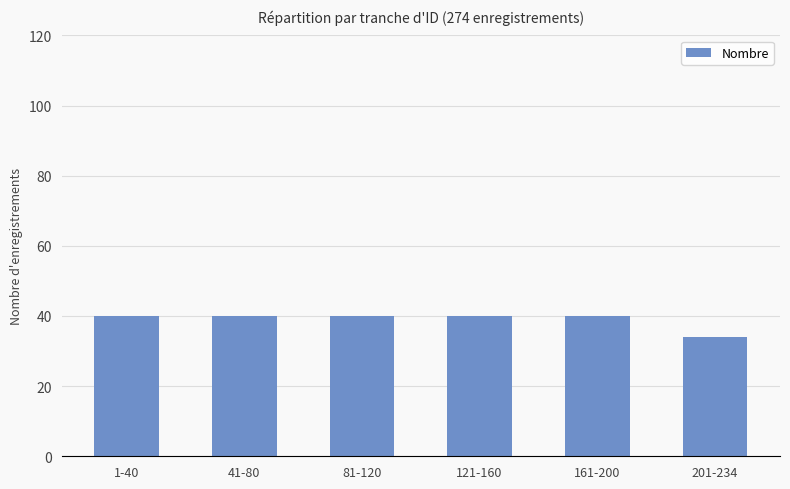

True or false: the data shows 40 at 41-80.

True